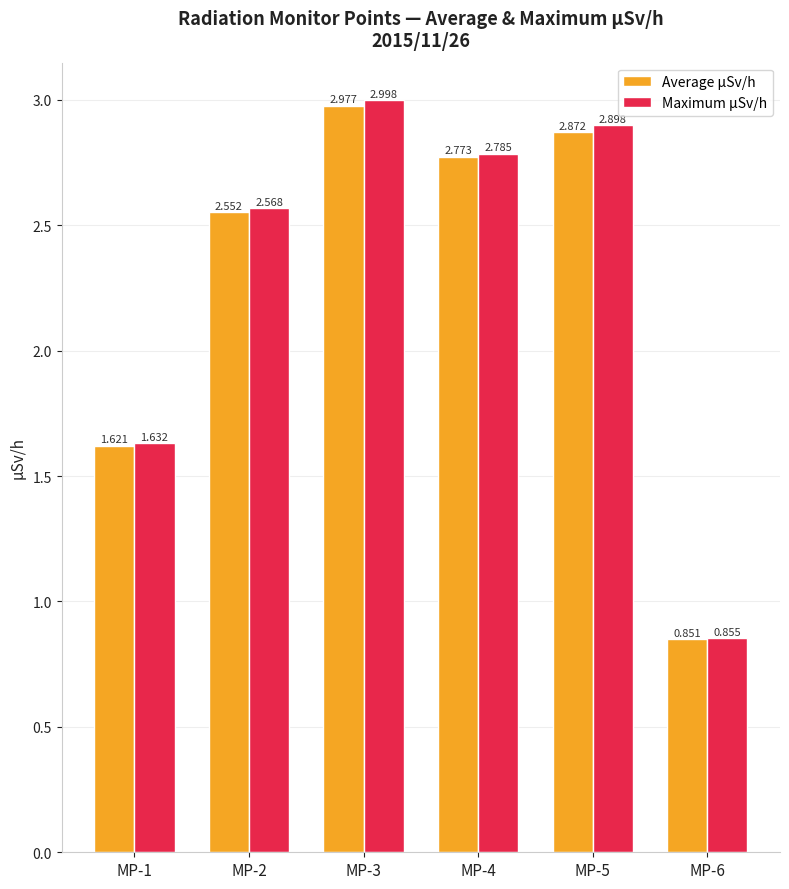

What is the difference between the Maximum µSv/h values at MP-3 and MP-4?

0.2